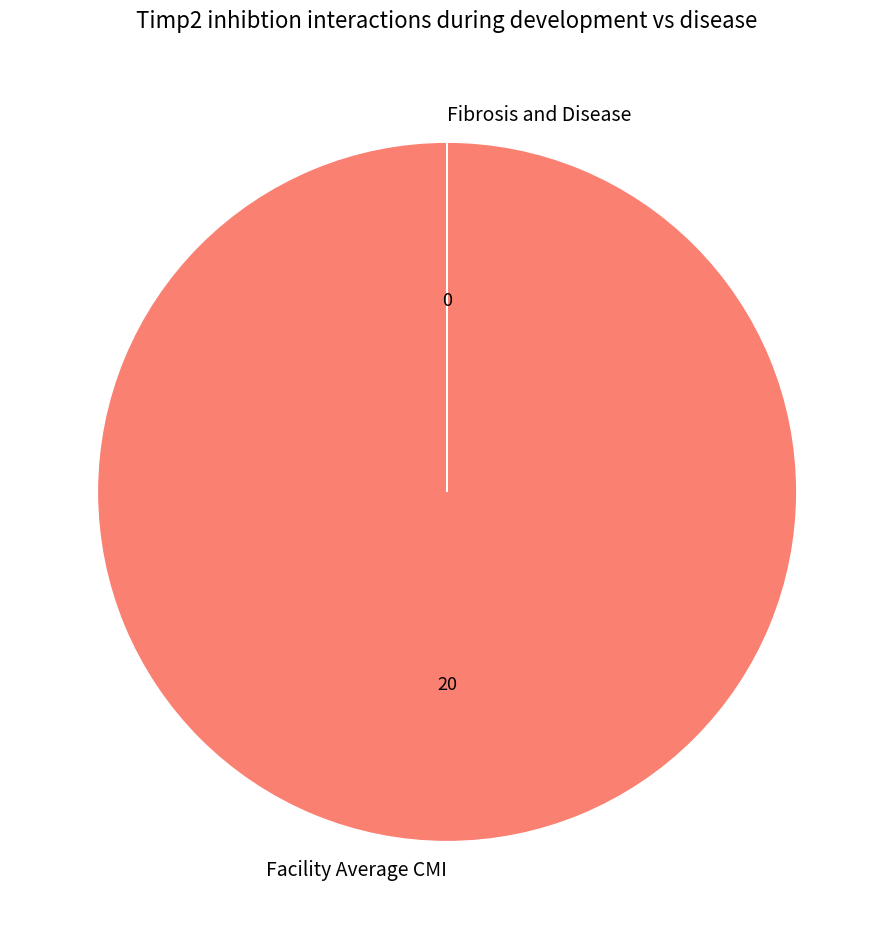

Which slice is the largest?

Facility Average CMI